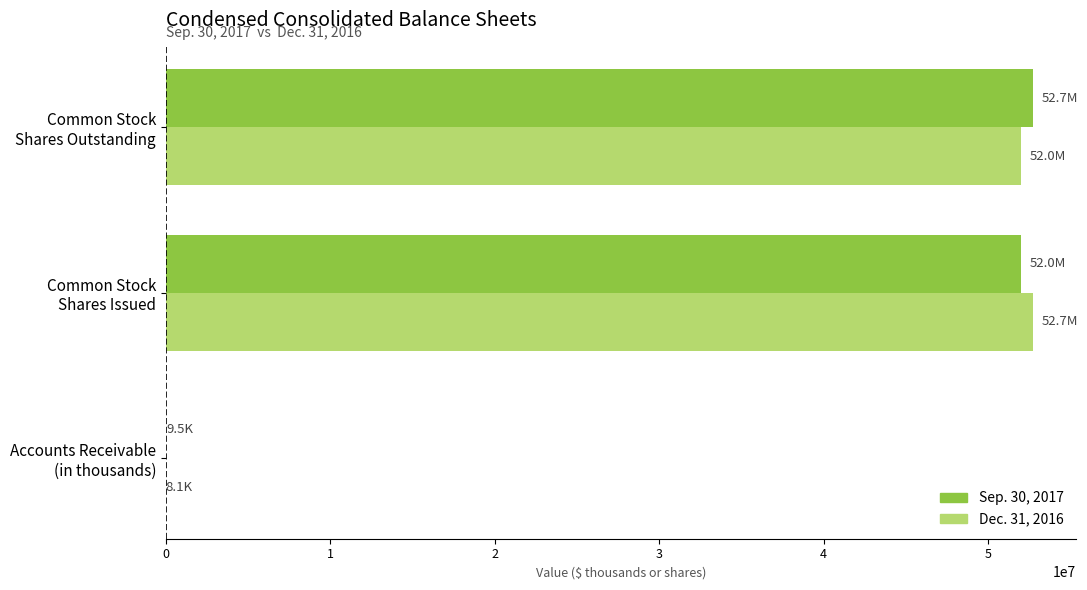

What is the maximum value for Dec. 31, 2016?

52716388